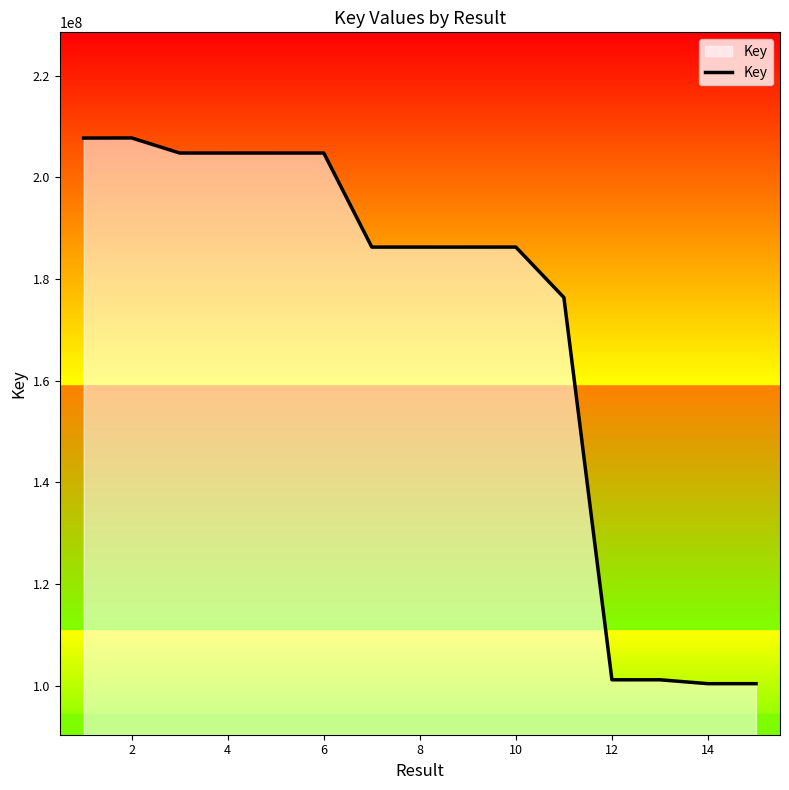

True or false: the data has more than 2 interior local peaks.

True